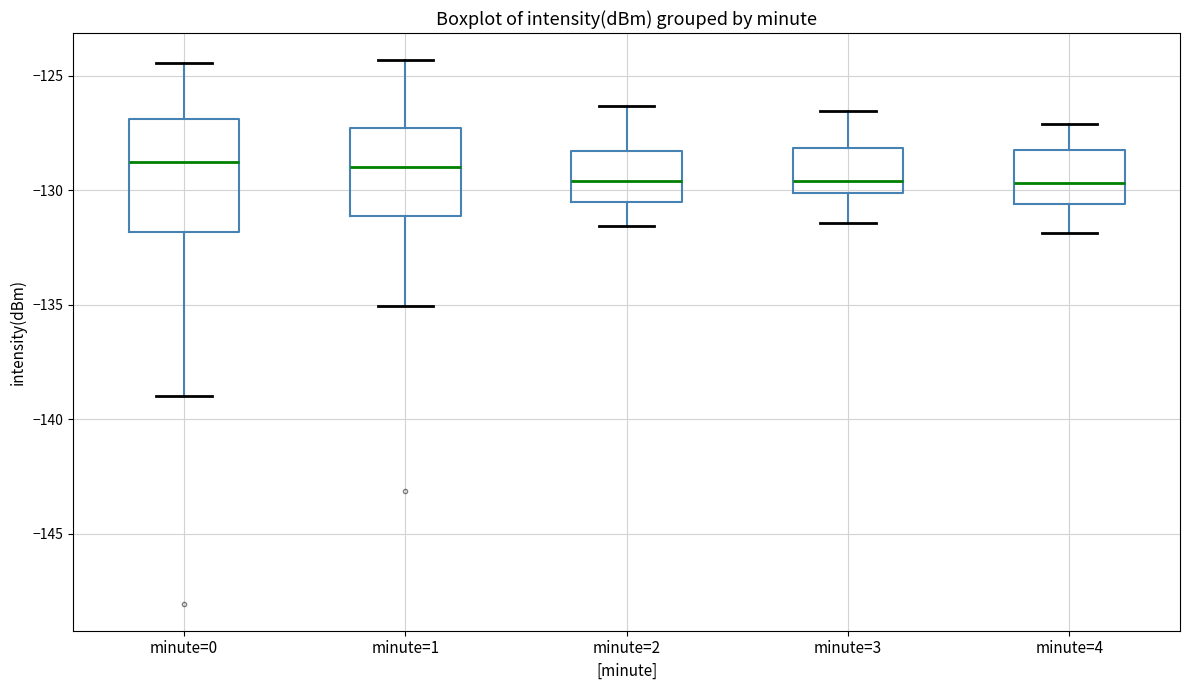

Where is the upper edge of the box for minute=0 on the y-axis? The values are not printed on the chart, so give them approximately, as read against the axis.

-127.0